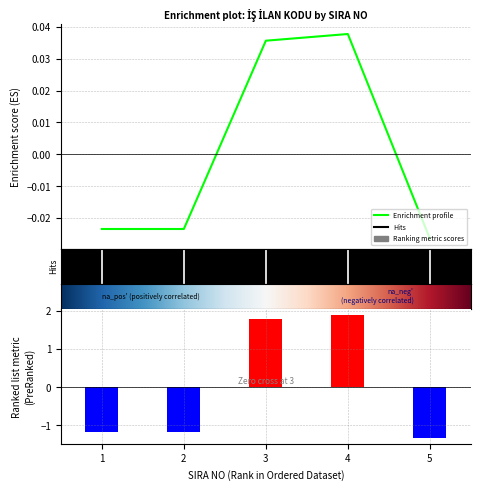

What is the sum of the values at 3 and 4?

0.1